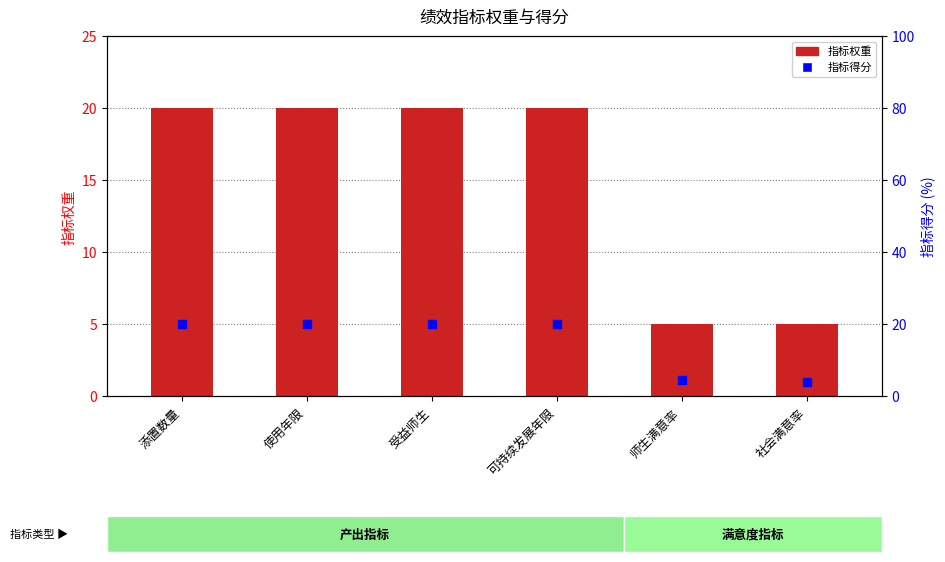

Which series has the largest Y range (max minus min)?

指标得分